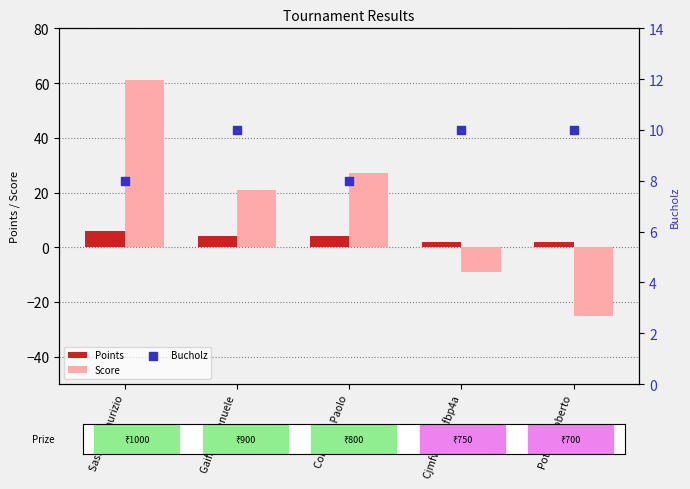

What is the total value across all series at Cjmfvj7i L7afbp4a?

3